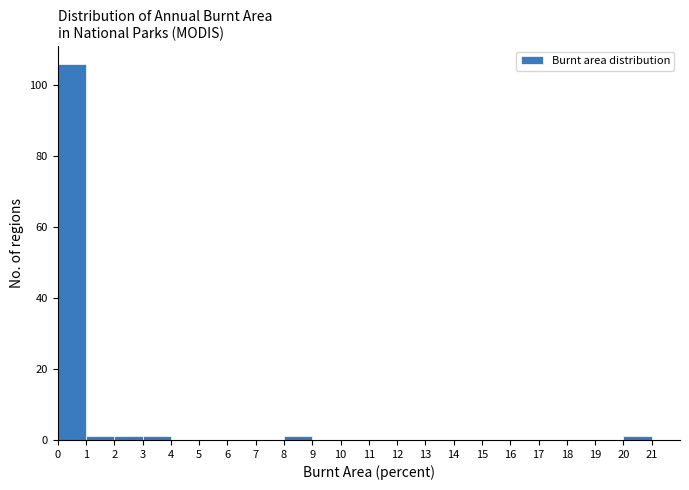

What is the height of the bar covering 0 to 1 on the x-axis? The values are not printed on the chart, so give them approximately, as read against the axis.

106